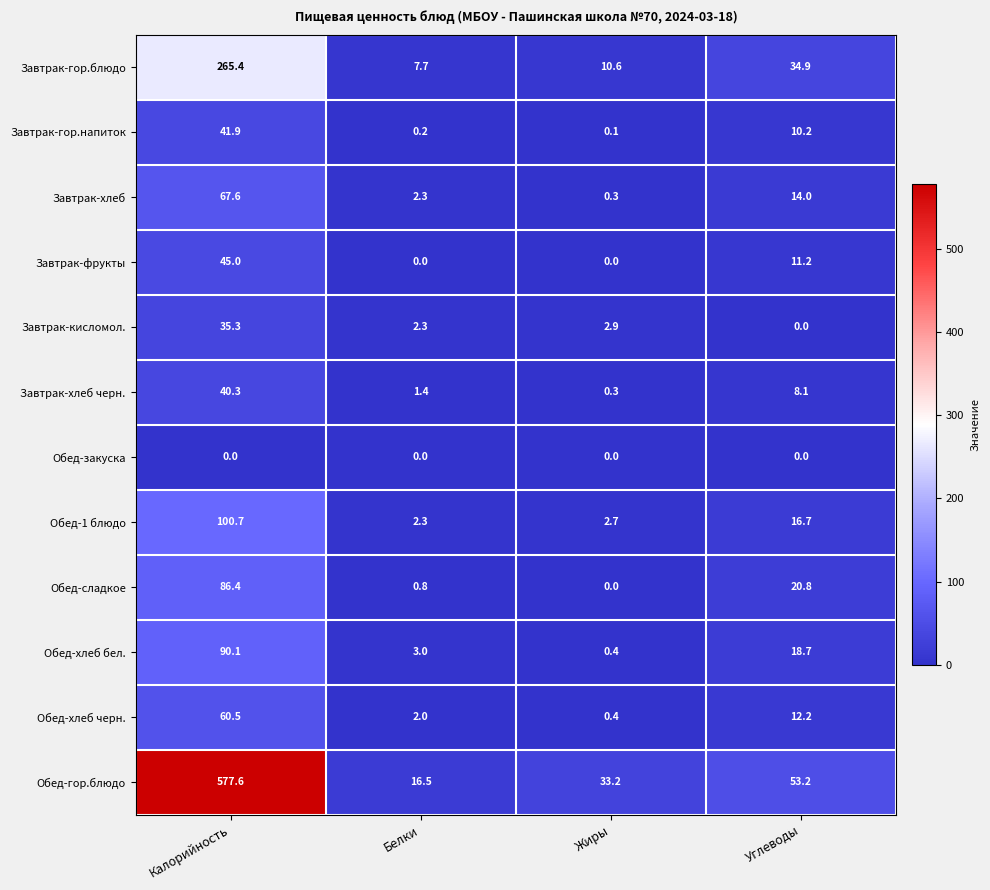

At which label does Завтрак-хлеб черн. first exceed 8?

Калорийность